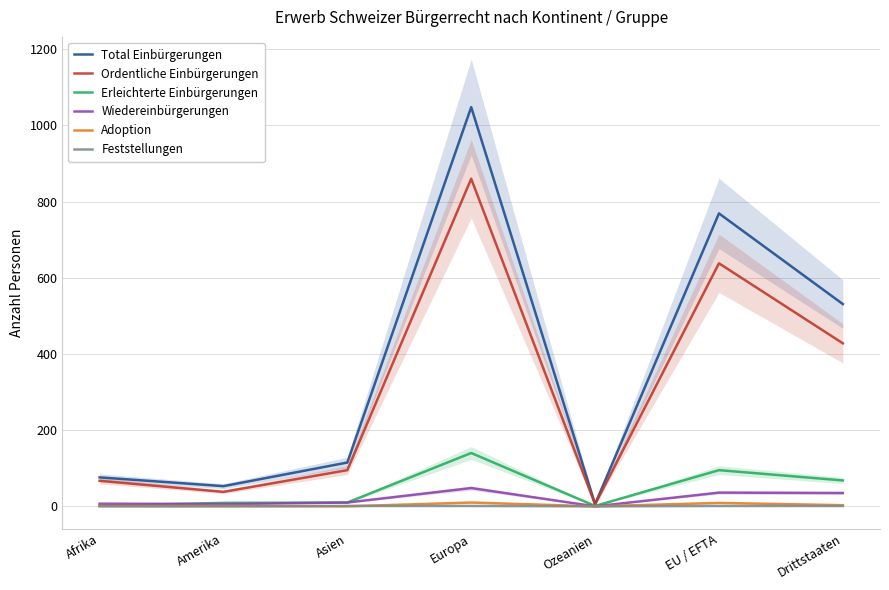

Which category has the highest value in the Erleichterte Einbürgerungen series?

Europa